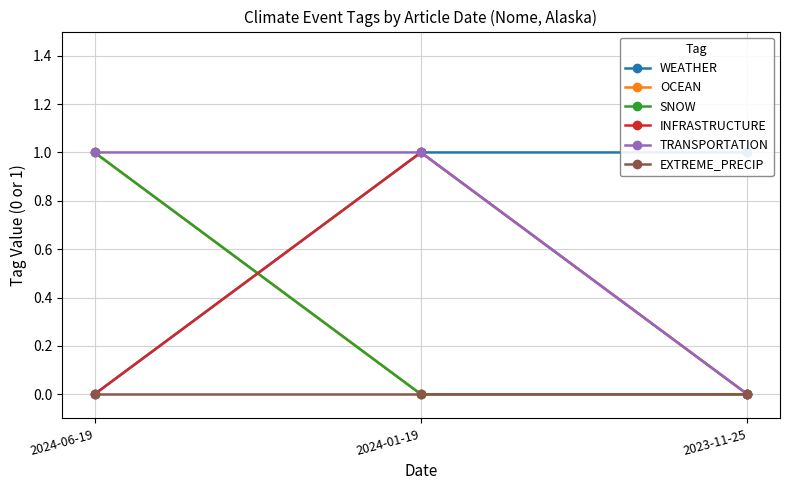

At how many categories does at least one series exceed 0?

3